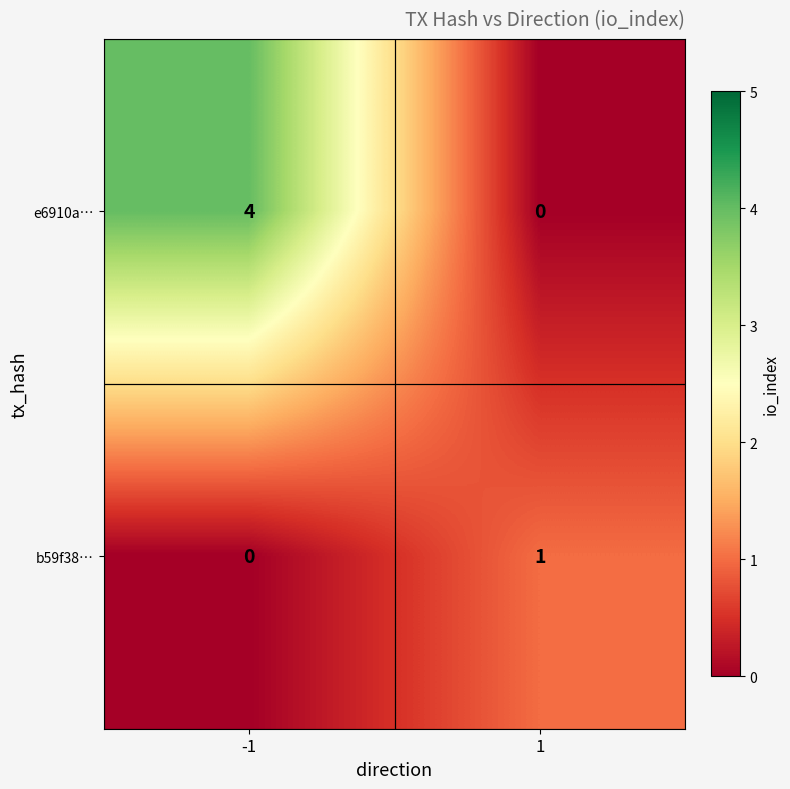

Reading right to left, transcribe all the data shown in this chart.

e6910a…: 1=0	-1=4
b59f38…: 1=1	-1=0